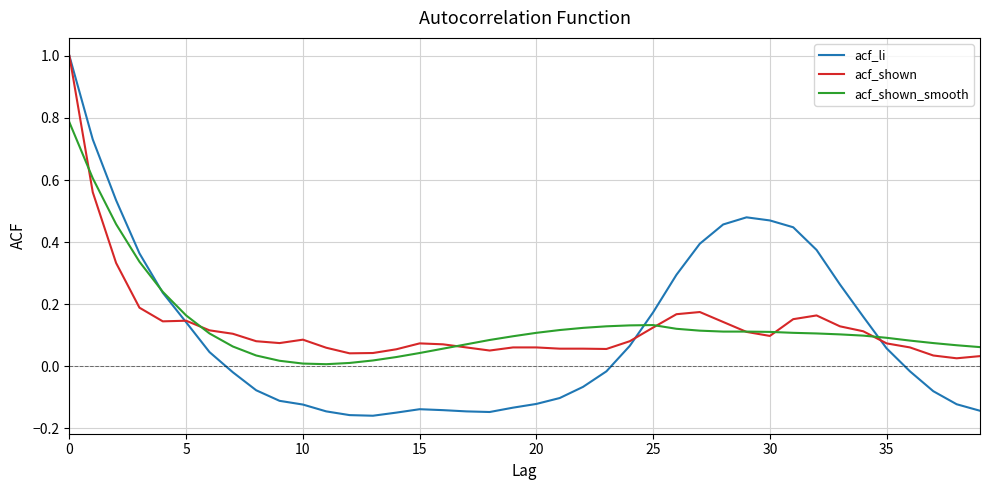

What is the greatest value displayed?

1.0